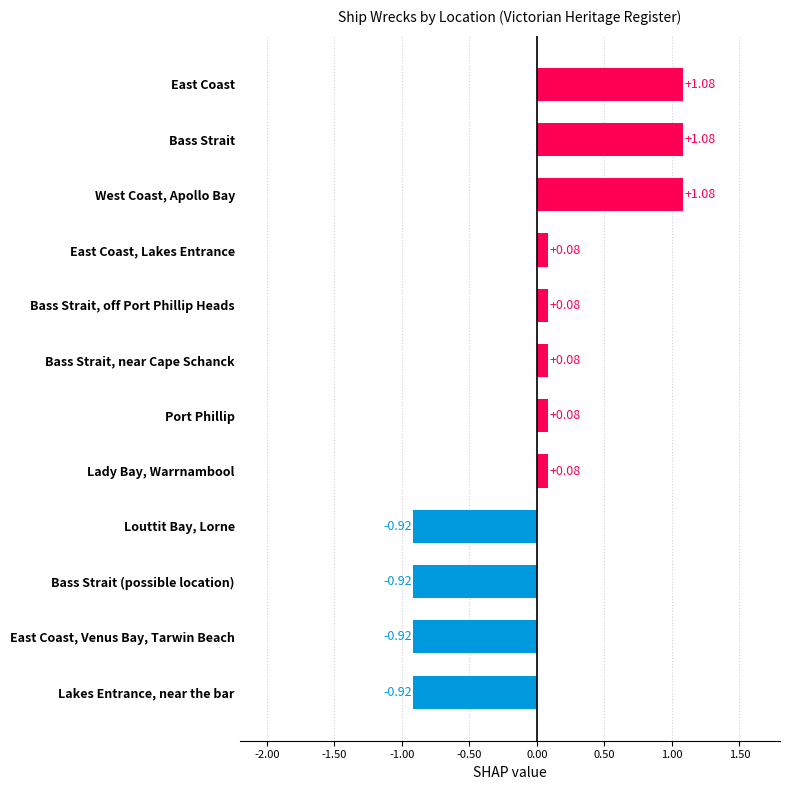

Between Lady Bay, Warrnambool and Bass Strait, which is larger?

Bass Strait